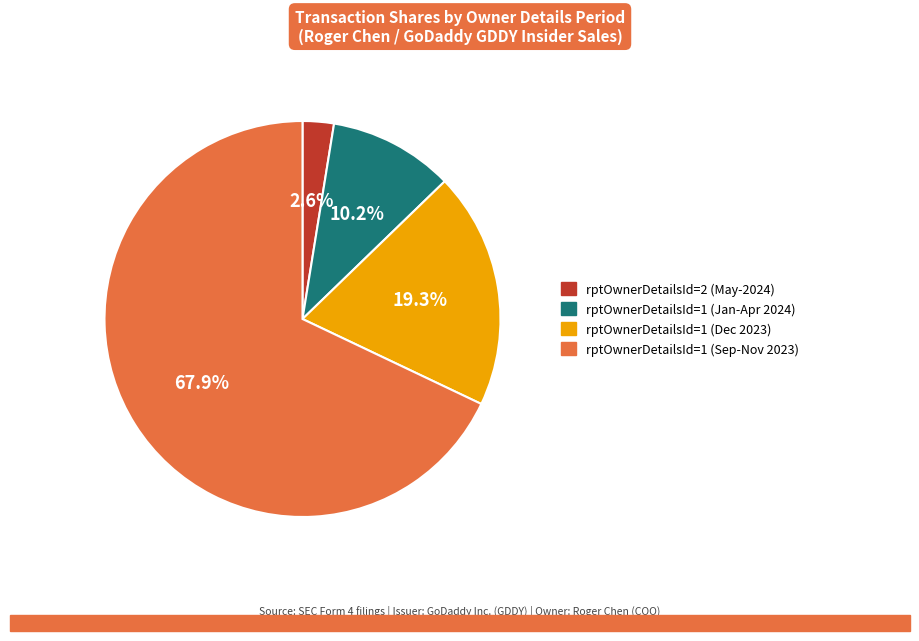

To the nearest percent, what is the difference between the largest and smallest slice percentages?

65%